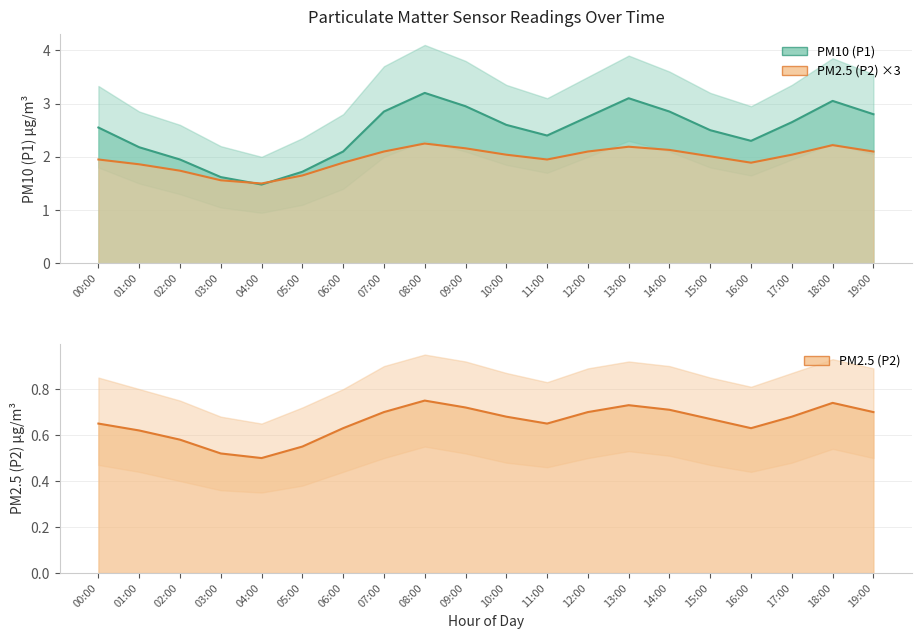

How many times do P2 and P1 cross each other?

2